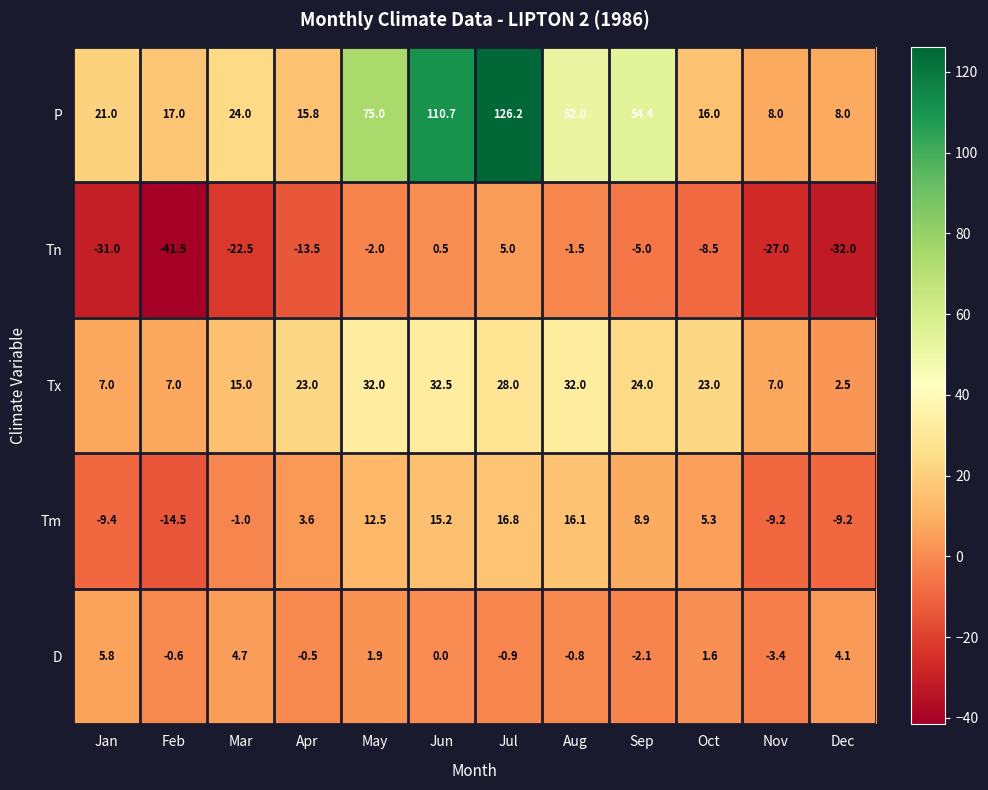

What is the sum of all Tx values?

233.0